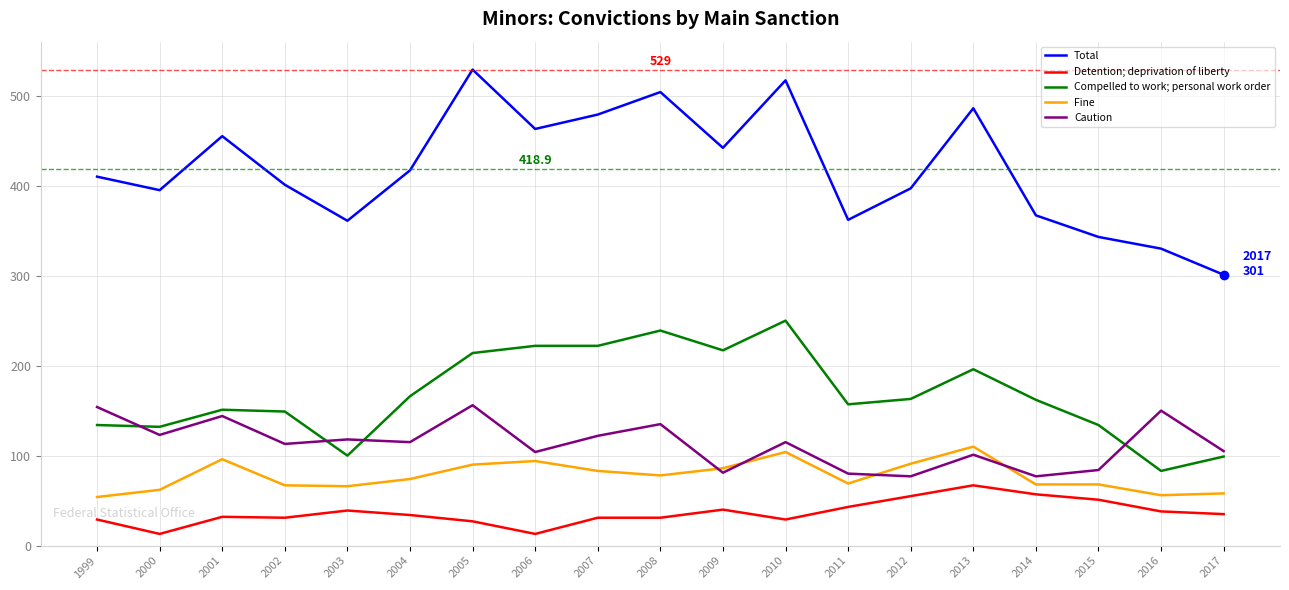

The value of Detention; deprivation of liberty at 2010 is 29. True or false?

True